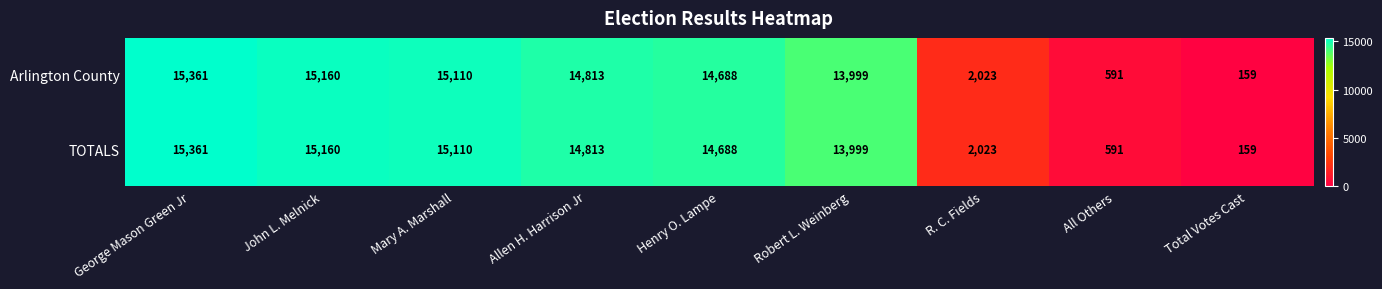

Which category has the highest value across all series?

George Mason Green Jr